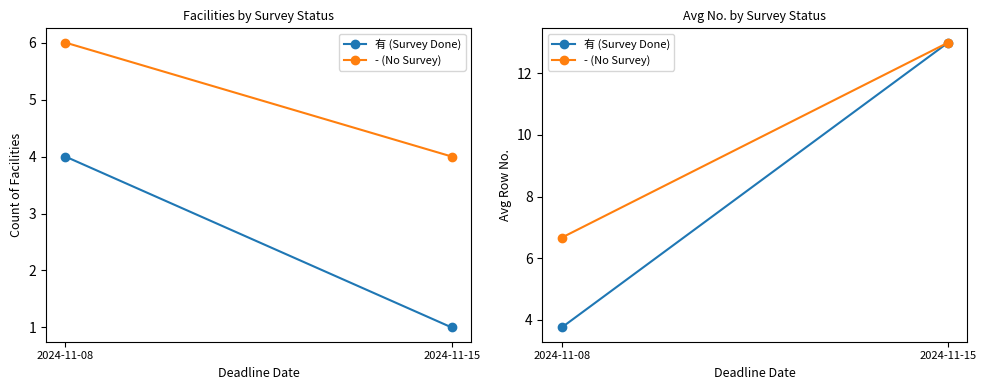

What is the sum of all 有 (Survey Done) values?

16.8